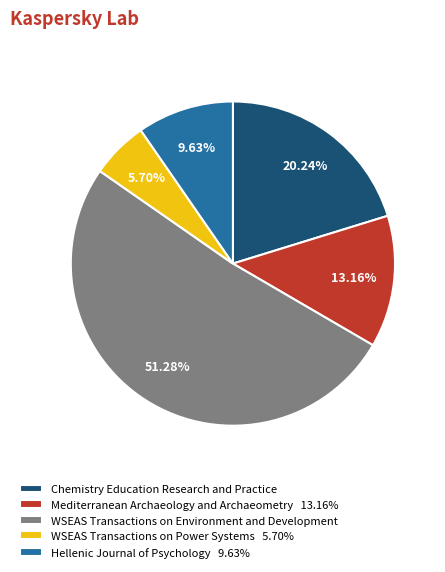

Count the number of slices in the pie.

5